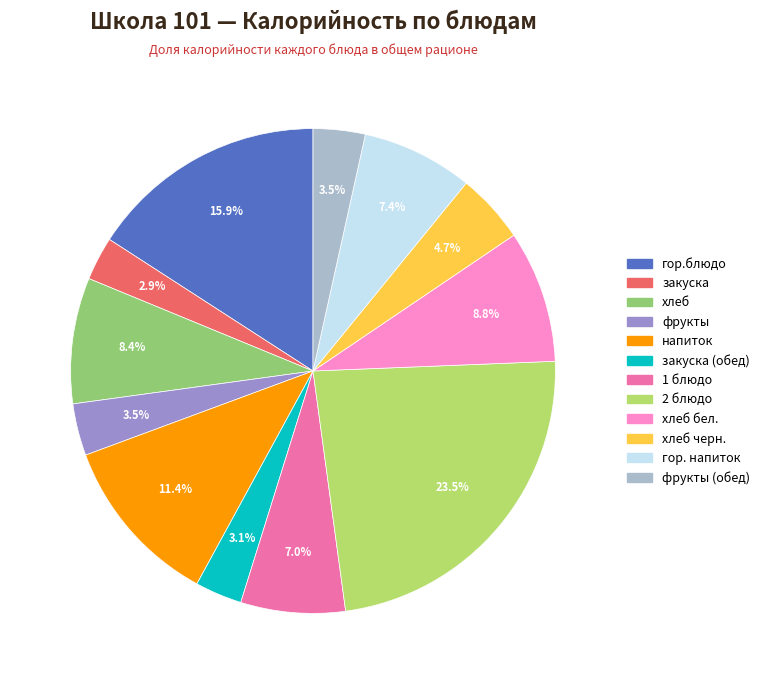

Is напиток the majority of the pie?

No